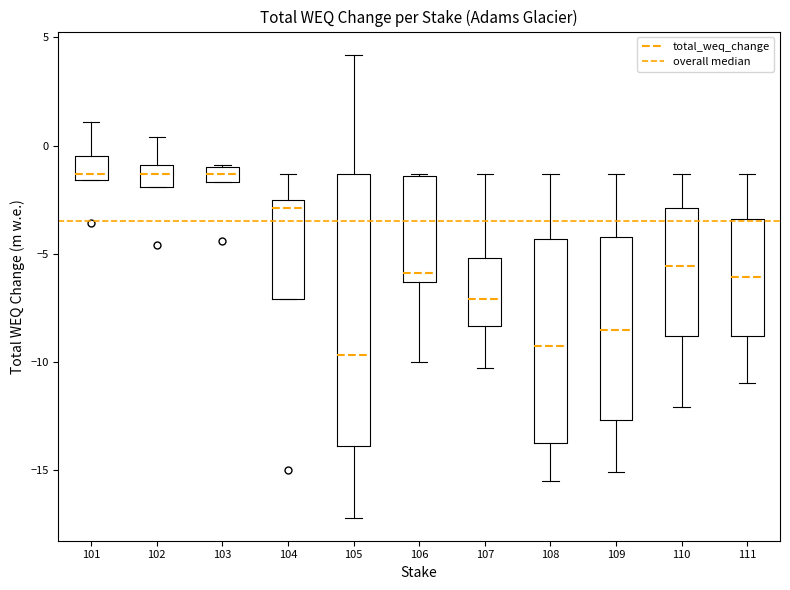

Where does the median line of the box at x = 111 sit on the y-axis? The values are not printed on the chart, so give them approximately, as read against the axis.

-6.0